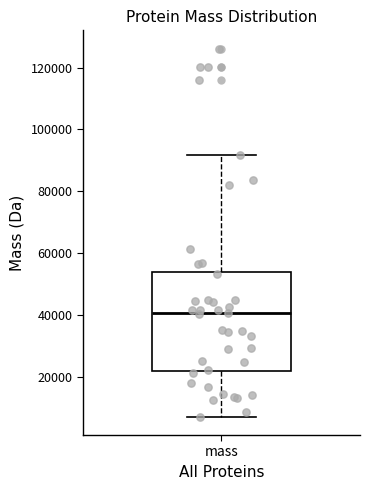

Where is the lower edge of the box for mass on the y-axis? The values are not printed on the chart, so give them approximately, as read against the axis.

22000